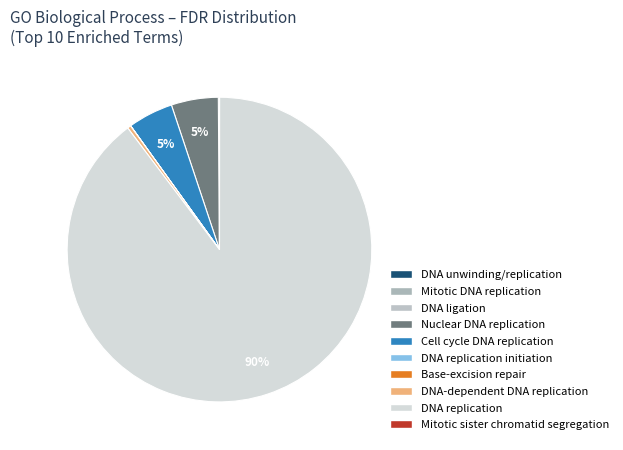

Which slice is the largest?

DNA replication